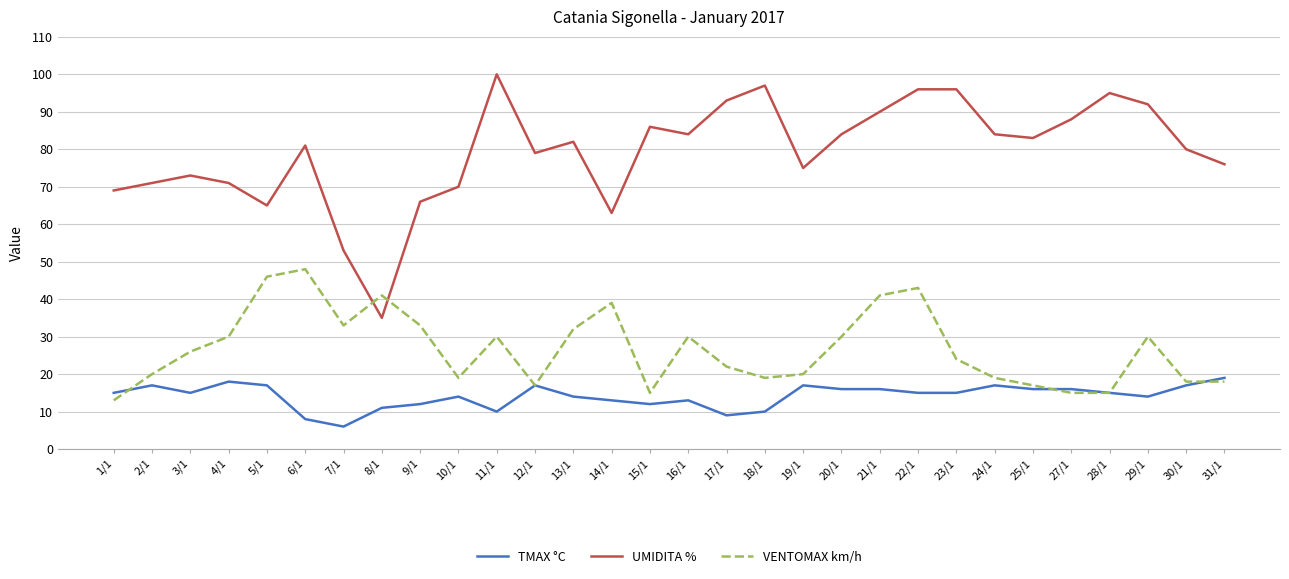

How many values in the UMIDITA % series are below 82?

15